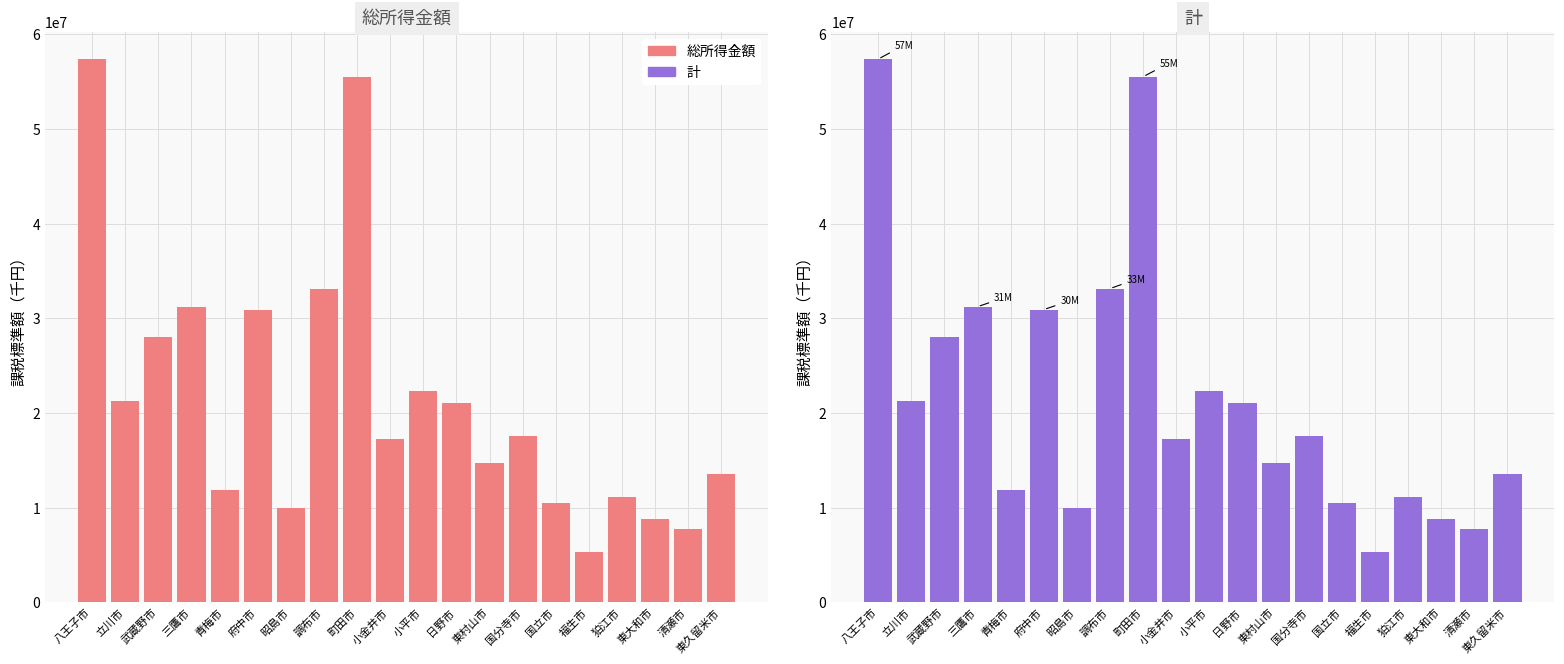

How many values in the 計 series are below 17597565?

10